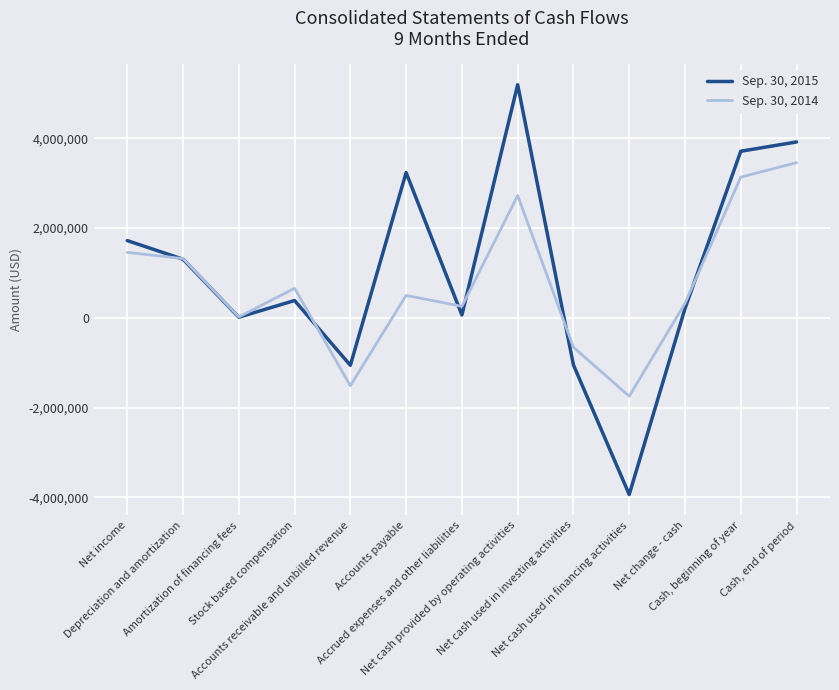

Which category has the lowest value in the Sep. 30, 2014 series?

Net cash used in financing activities